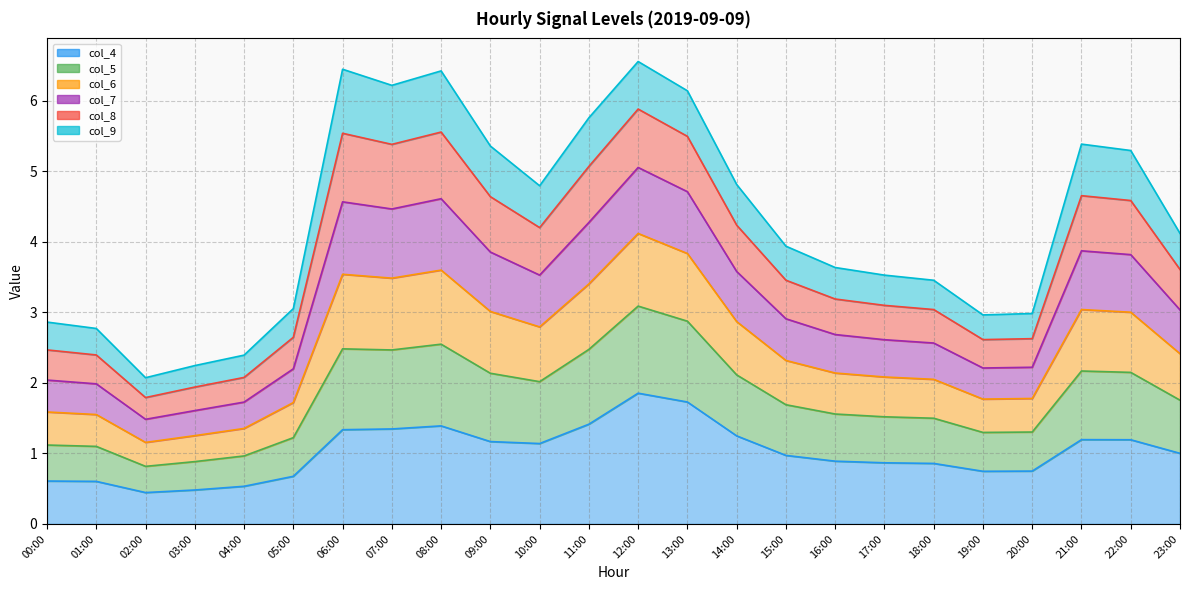

What position from the left is 18:00?

19